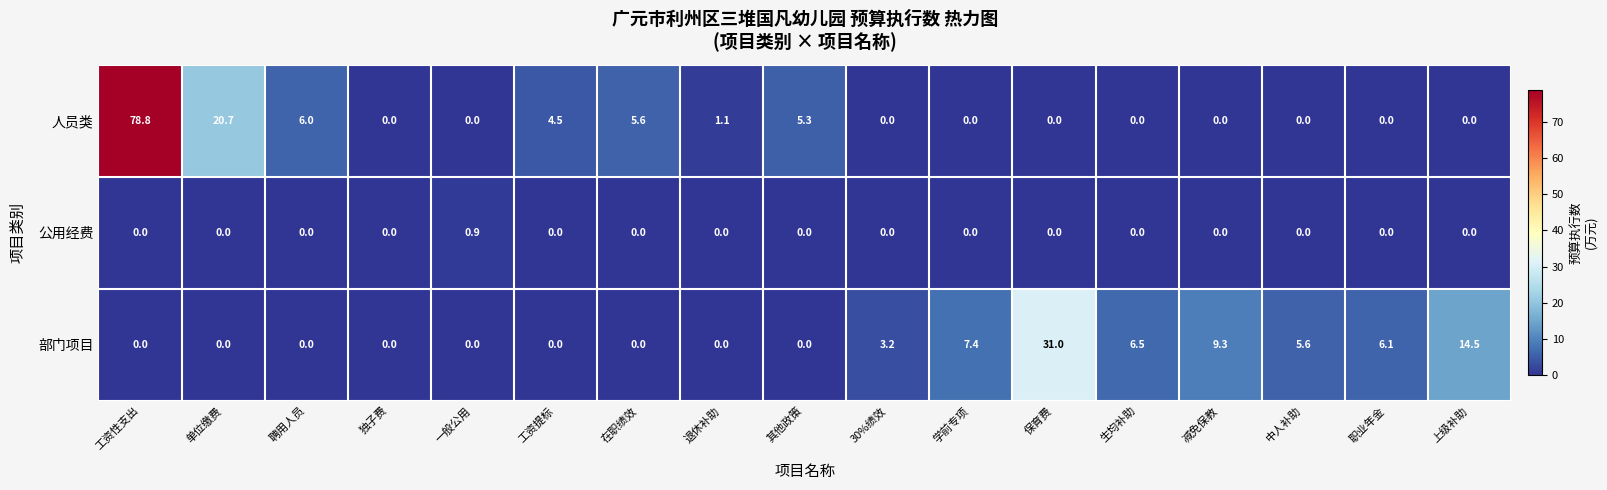

What is the sum of all 公用经费 values?

0.9